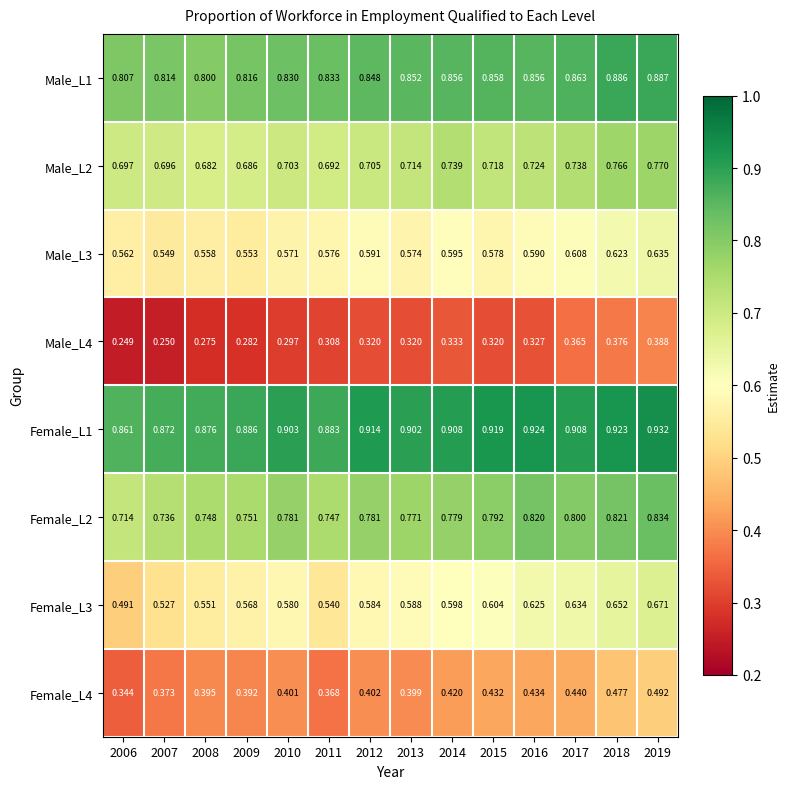

Is the value of Female_L3 at 2008 greater than the value of Male_L2 at 2015?

No